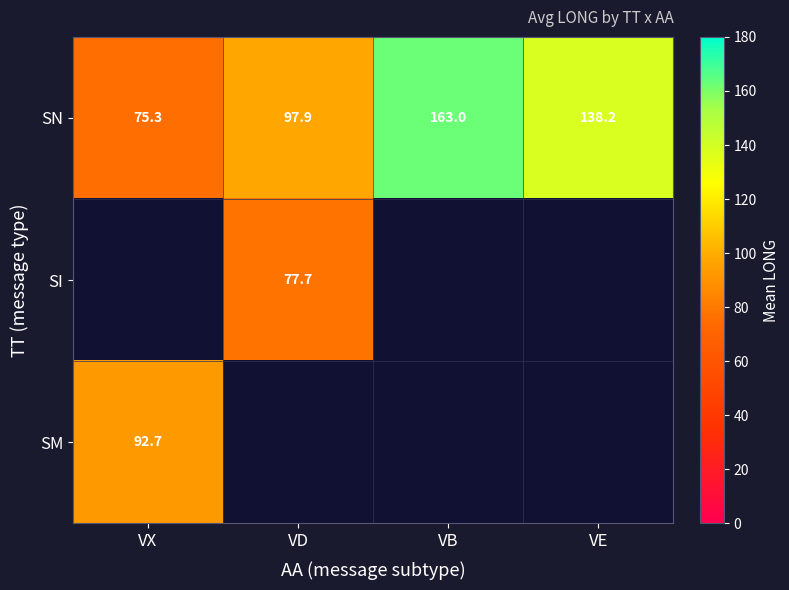

At which label does SN first exceed 138?

VB